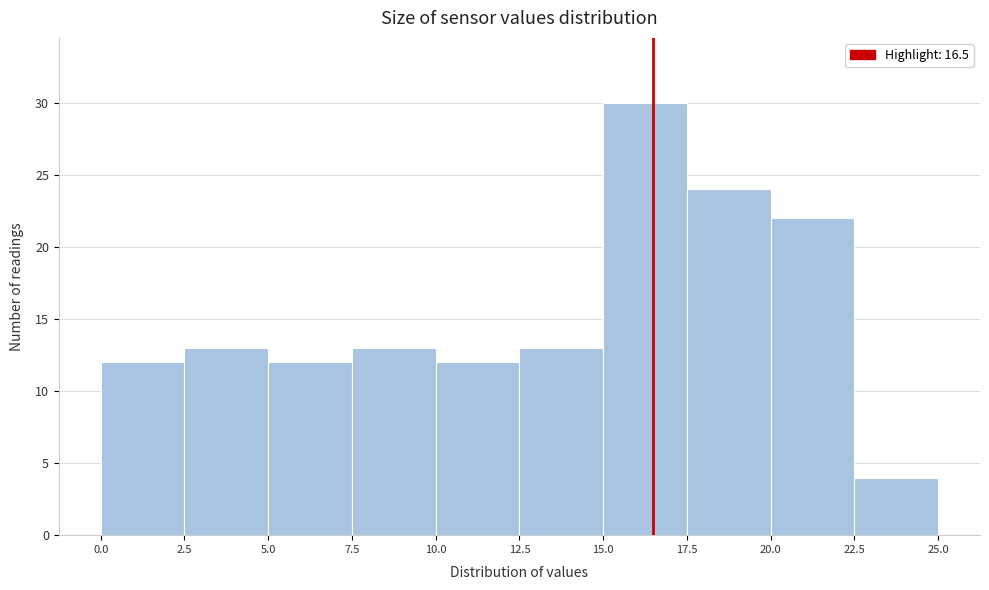

Reading left to right, transcribe this chart: for each bar, give the range it covers on the x-axis and its height. The values are not printed on the chart, so give them approximately, as read against the axis.

0.0 to 2.5: 12
2.5 to 5.0: 13
5.0 to 7.5: 12
7.5 to 10.0: 13
10.0 to 12.5: 12
12.5 to 15.0: 13
15.0 to 17.5: 30
17.5 to 20.0: 24
20.0 to 22.5: 22
22.5 to 25.0: 4